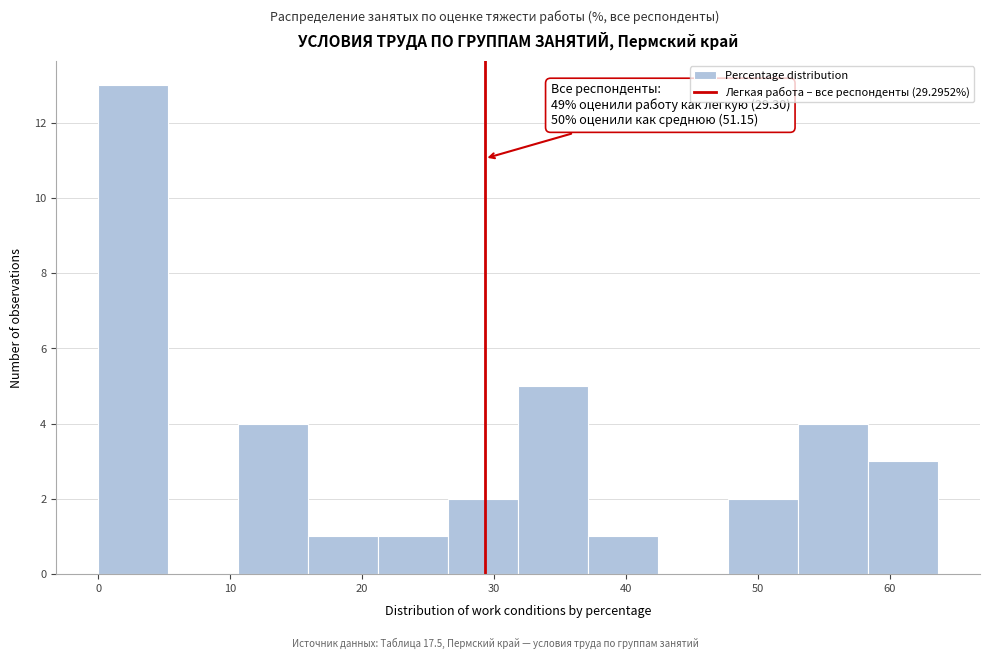

Which range on the x-axis has the tallest bar?

0 to 5